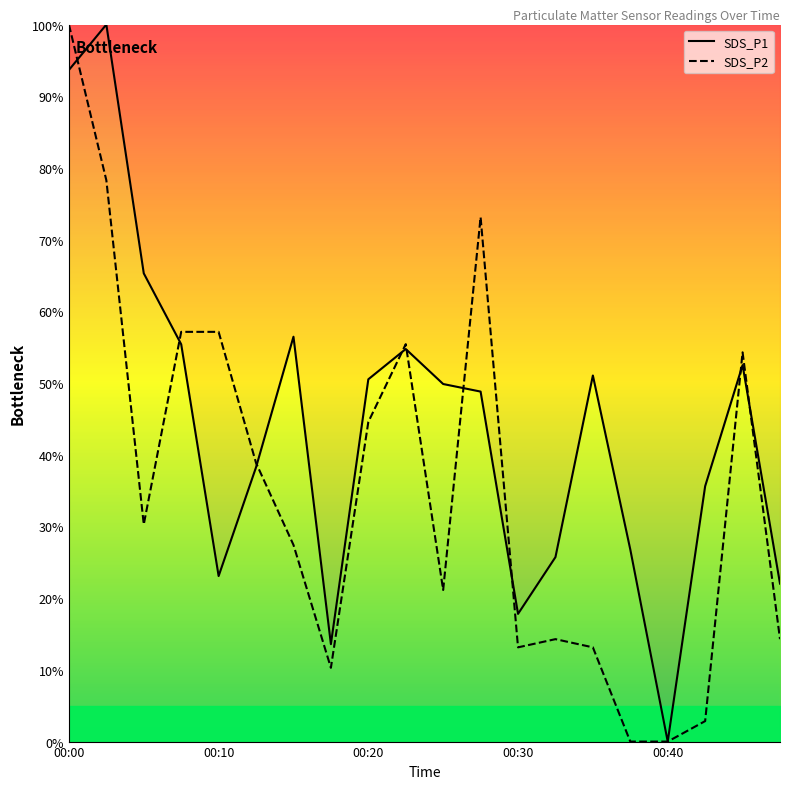

What are all the series names shown in the legend?

SDS_P1, SDS_P2